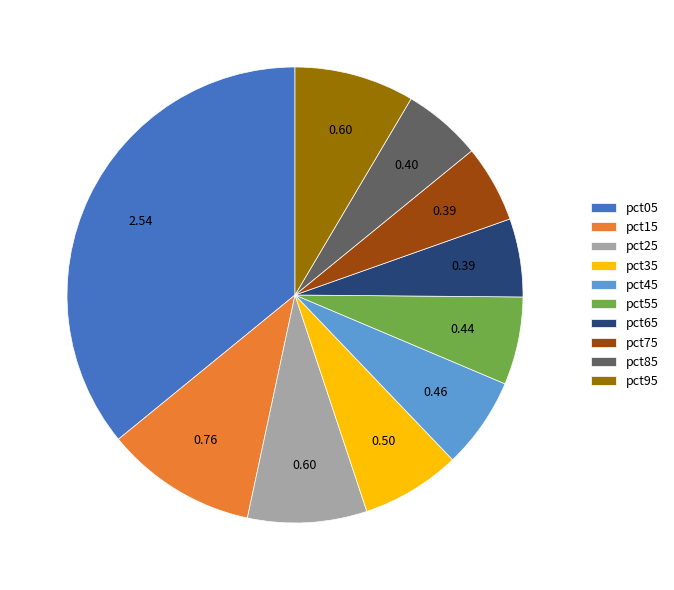

Is there any slice that represents more than half of the pie?

No